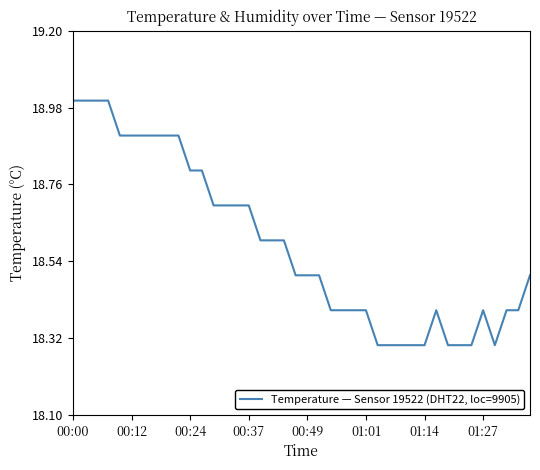

What is the greatest value displayed?

19.0